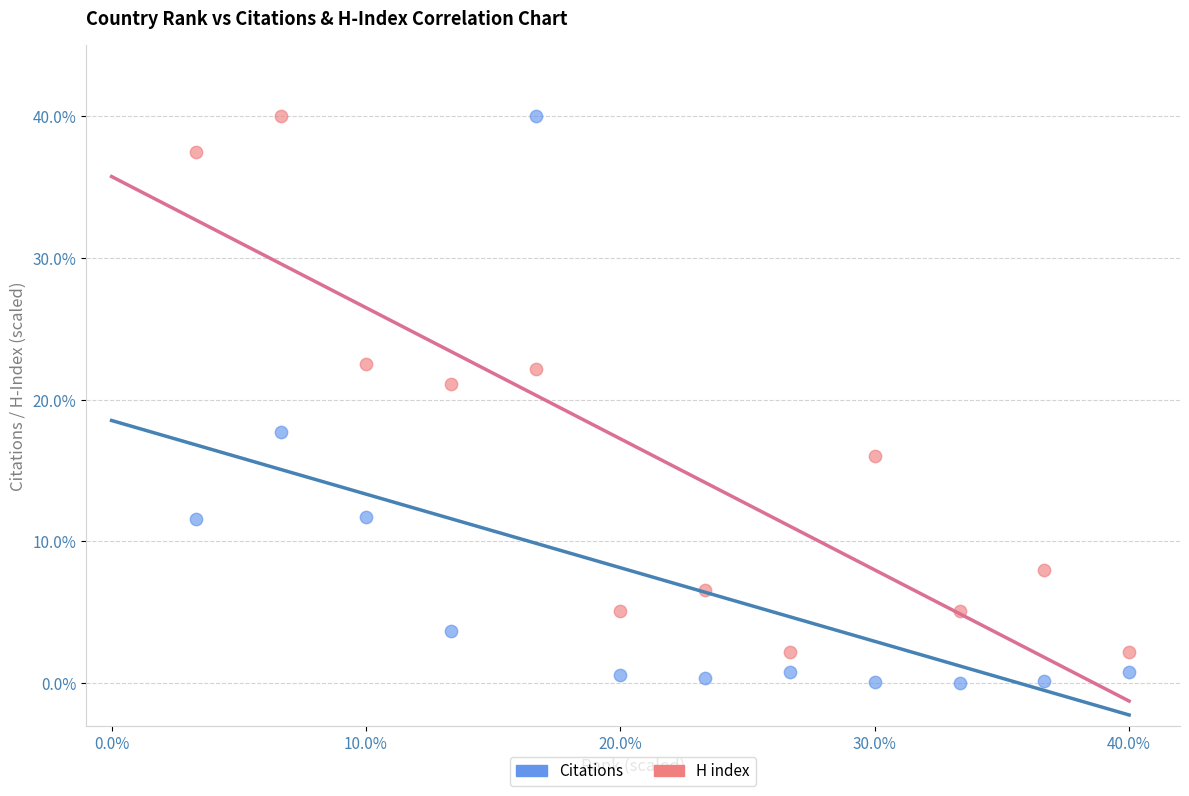

Across all data points, what is the range of Y values (max minus min)?

40.0